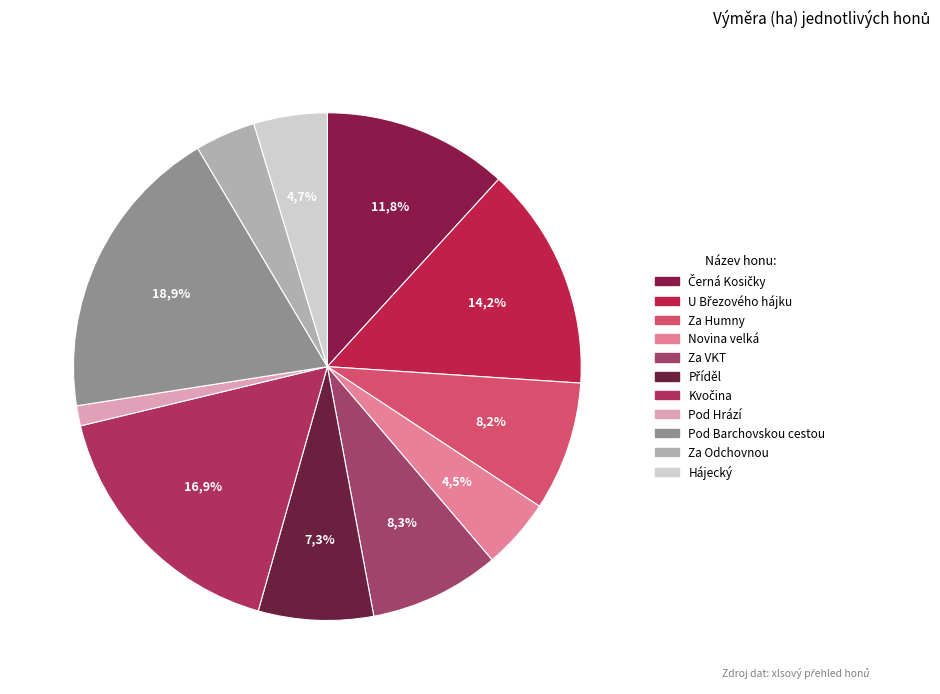

Which slice is the smallest?

Pod Hrází